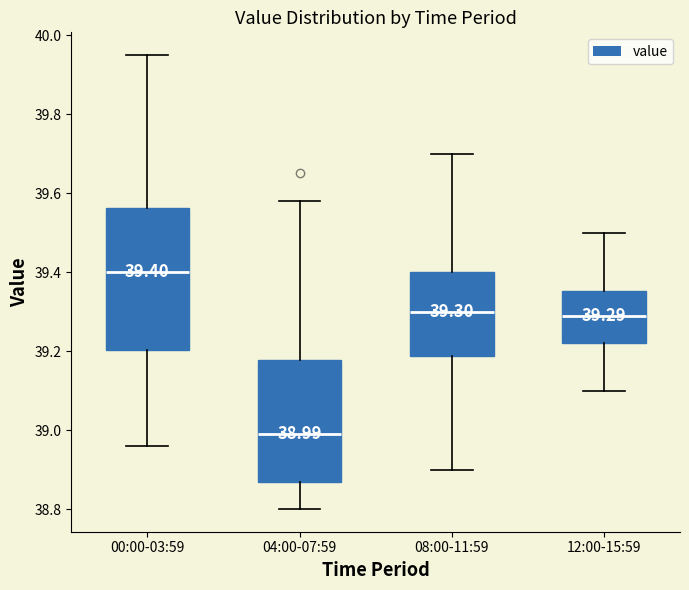

Which box is the tallest, from its lower edge to its upper edge?

00:00-03:59